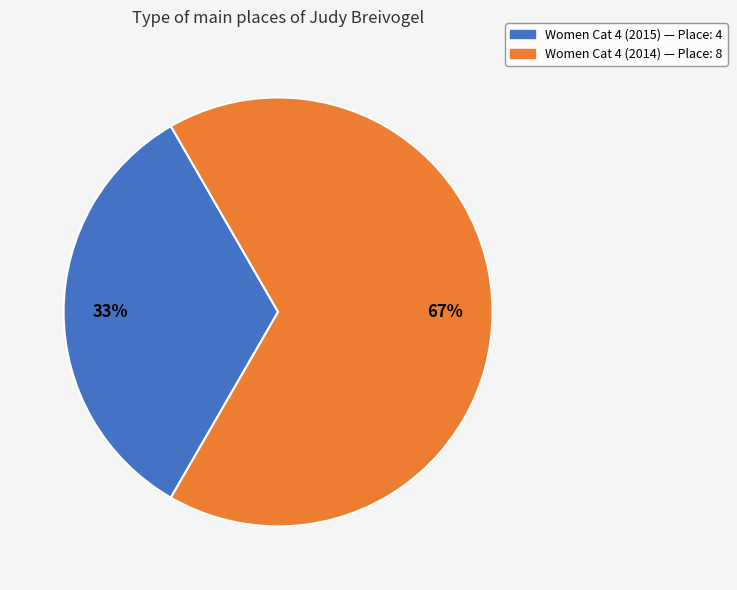

To the nearest percent, what is the average slice percentage?

50%